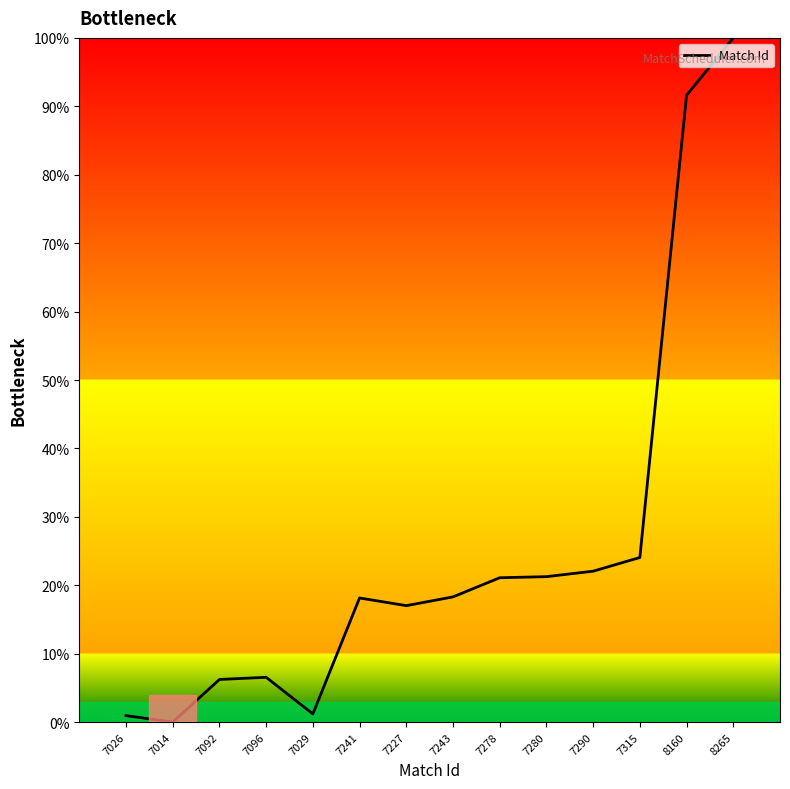

How many lines are shown in the chart?

1